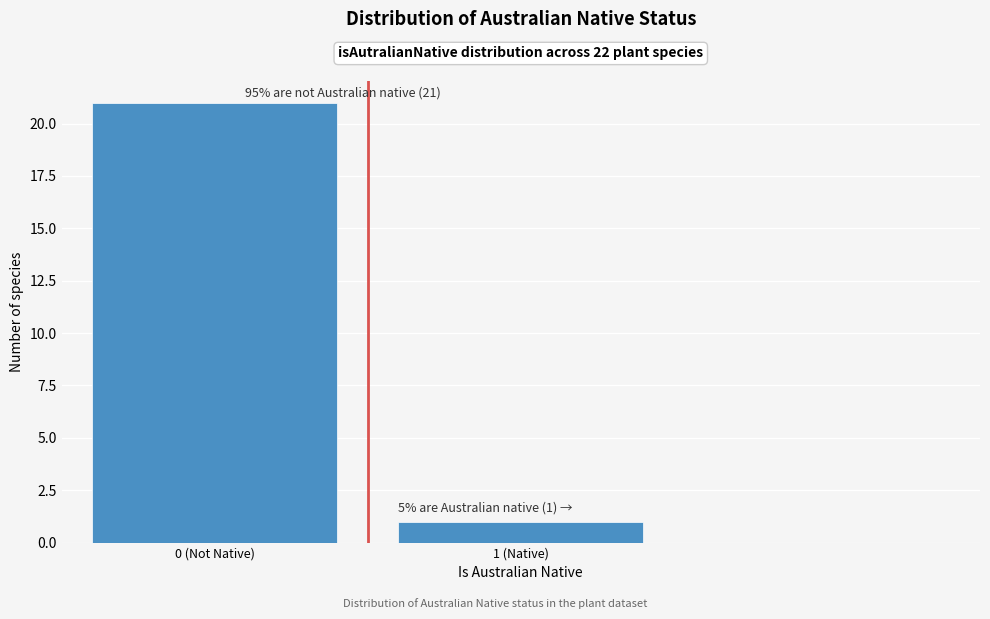

Reading left to right, transcribe all the data shown in this chart.

21	1